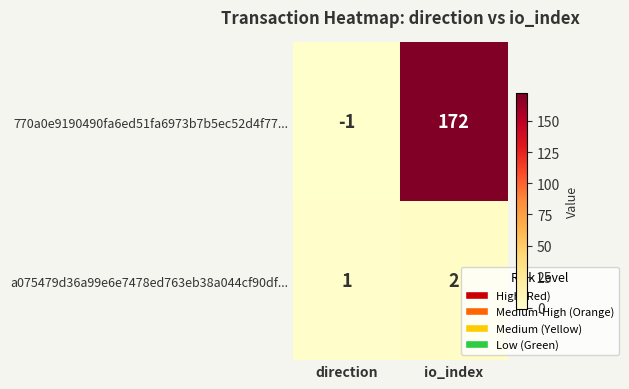

What is the sum of the a075479d36a99e6e7478ed763eb38a044cf90df... values at io_index and direction?

3